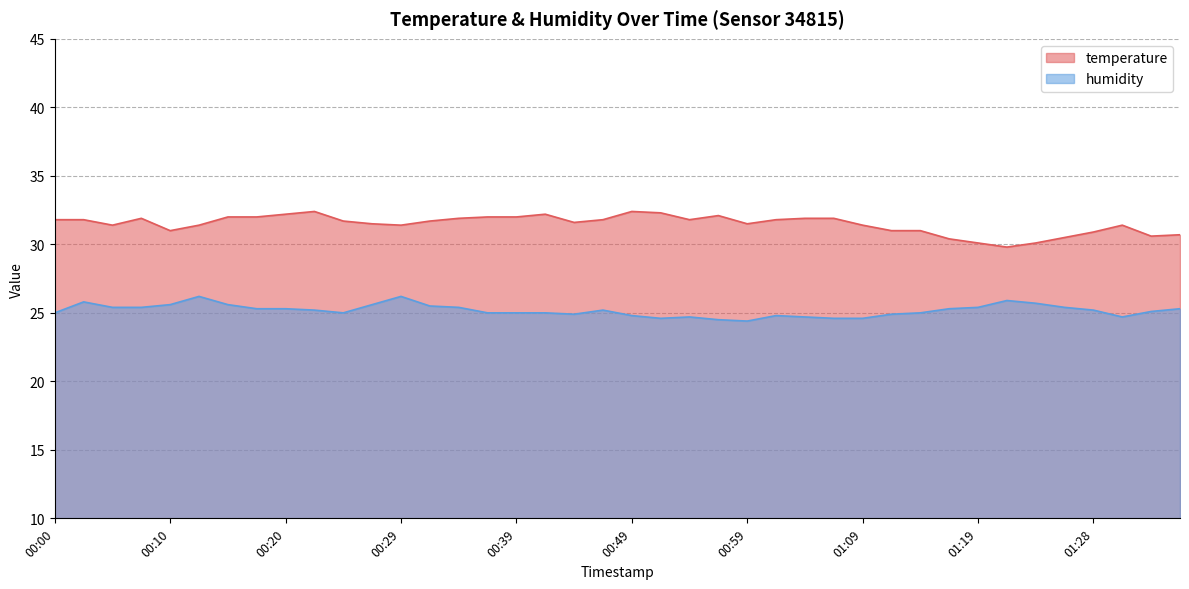

What position from the right is 00:07?

37